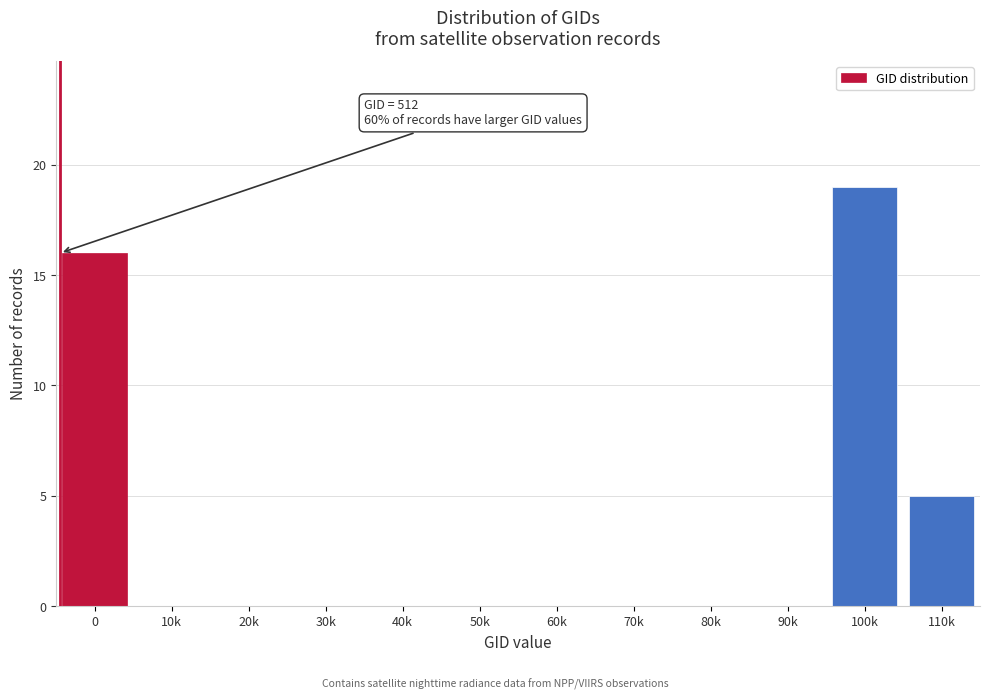

Reading left to right, list all the values displayed in this chart.

0=16	10k=0	20k=0	30k=0	40k=0	50k=0	60k=0	70k=0	80k=0	90k=0	100k=19	110k=5